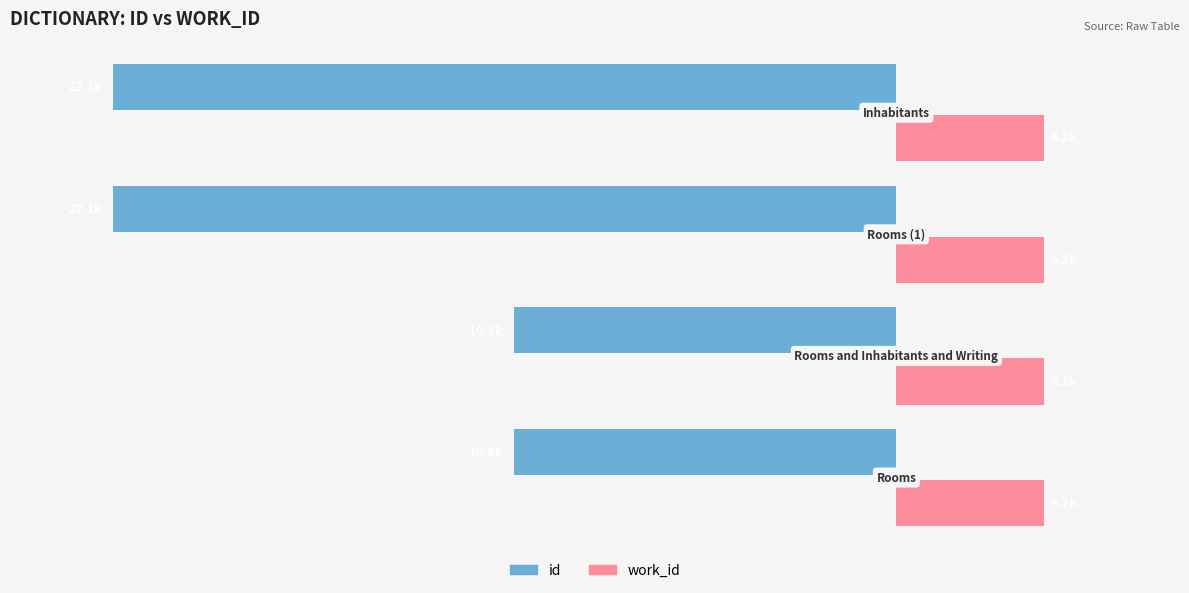

What are all the series names shown in the legend?

id, work_id